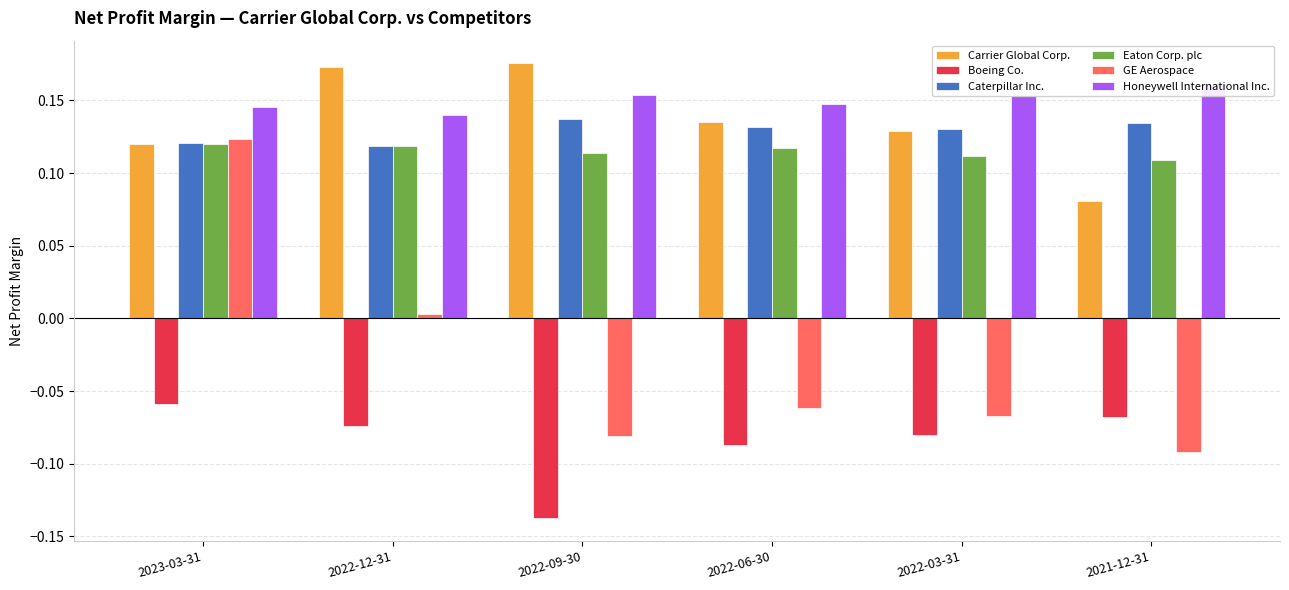

Are the bars horizontal?

No